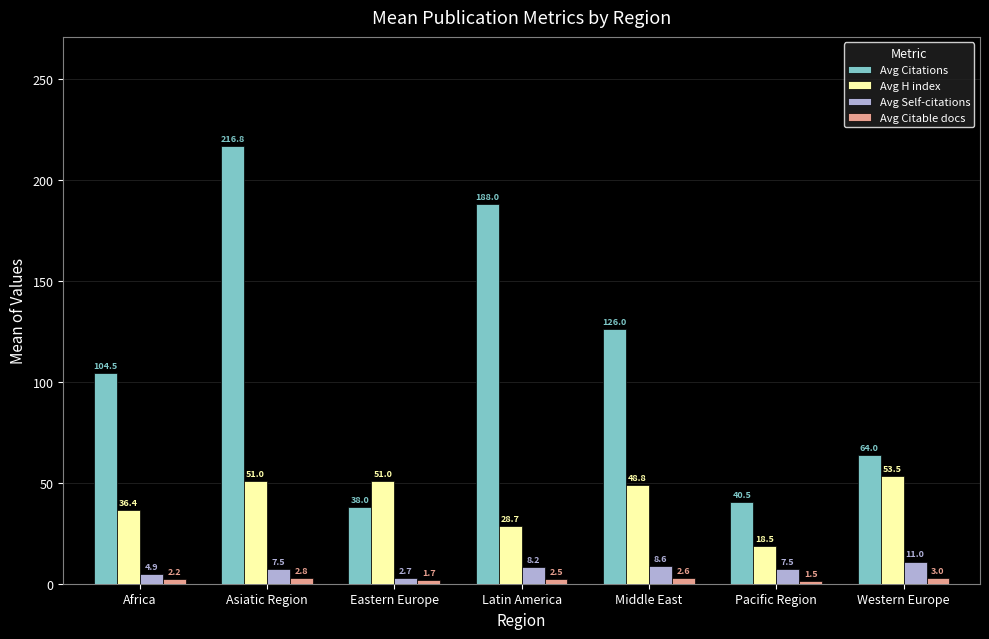

What are all the series names shown in the legend?

Avg Citations, Avg H index, Avg Self-citations, Avg Citable docs